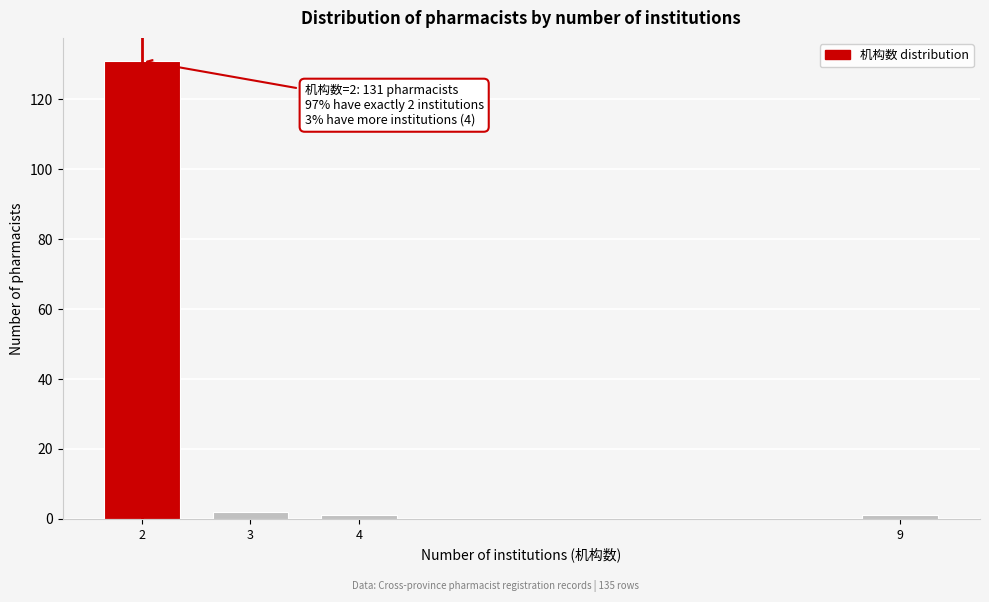

Reading left to right, what are all the values shown in this chart?

131	2	1	1